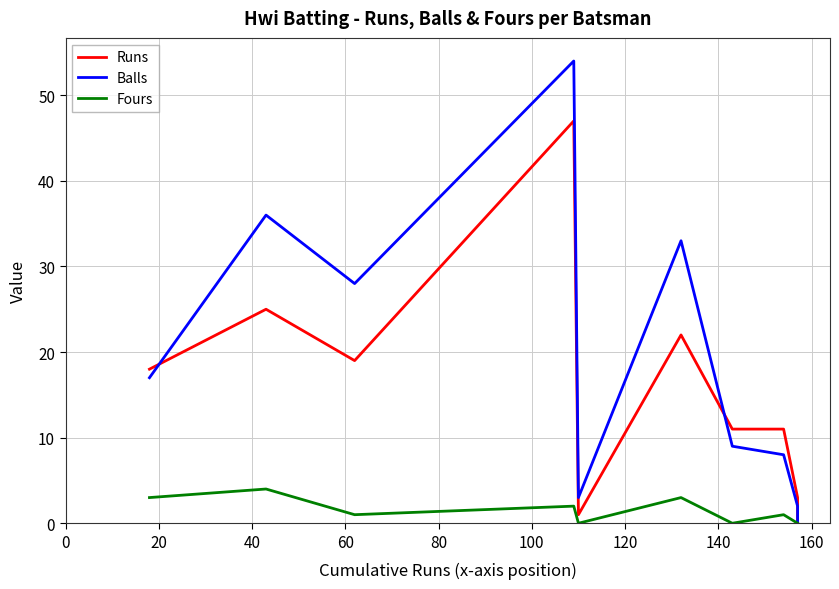

True or false: Fours has more than 0 points higher than both neighbors.

True